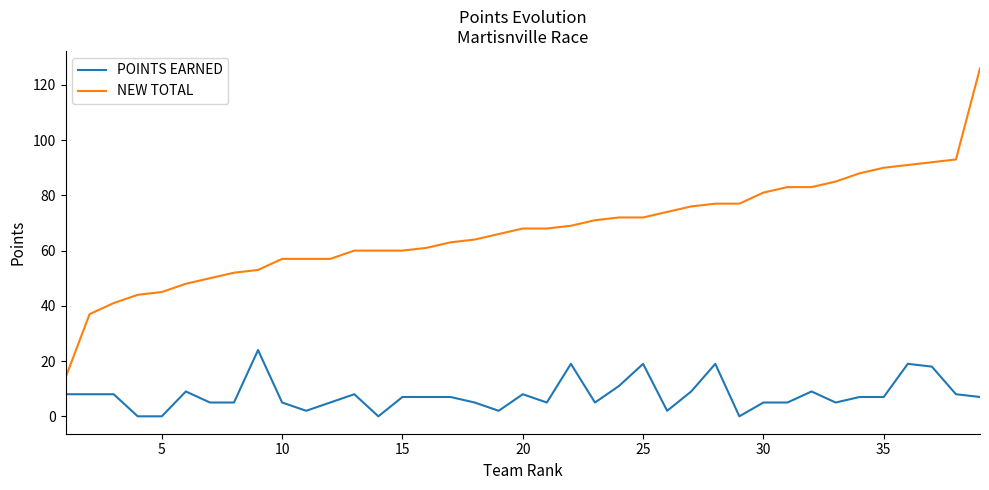

What is the maximum value shown in the chart?

126